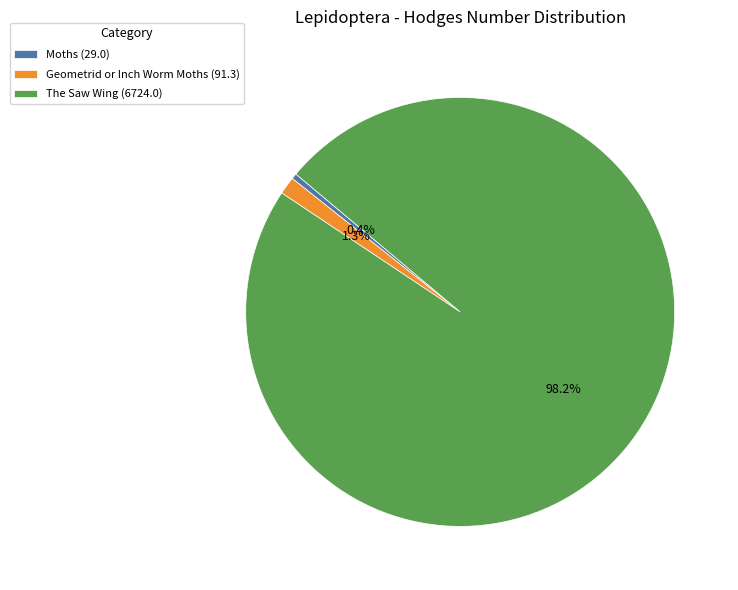

What percentage do Moths (29.0) and The Saw Wing (6724.0) together represent?

98.7%